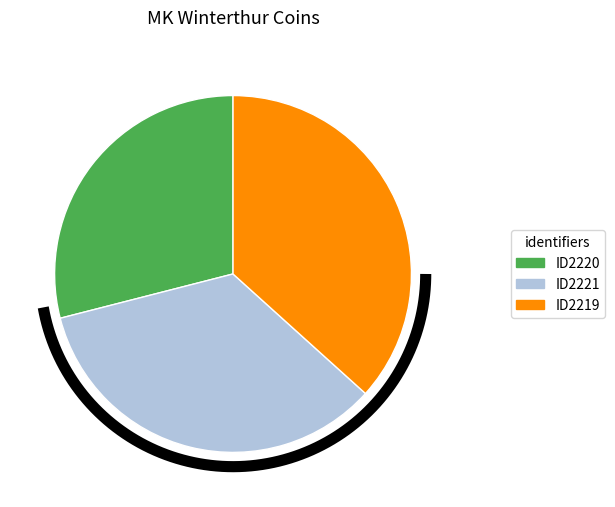

What is the change in value from ID2221 to ID2219?

+0.1